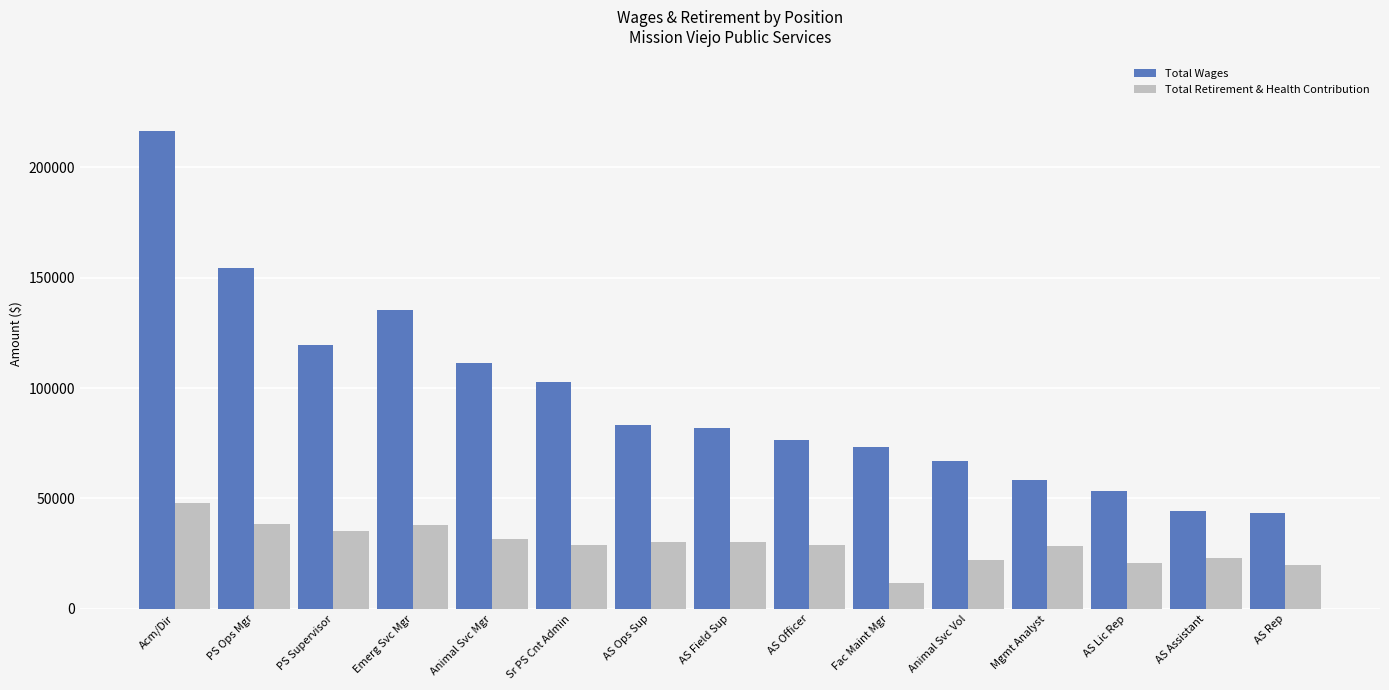

What is the maximum value shown in the chart?

216423